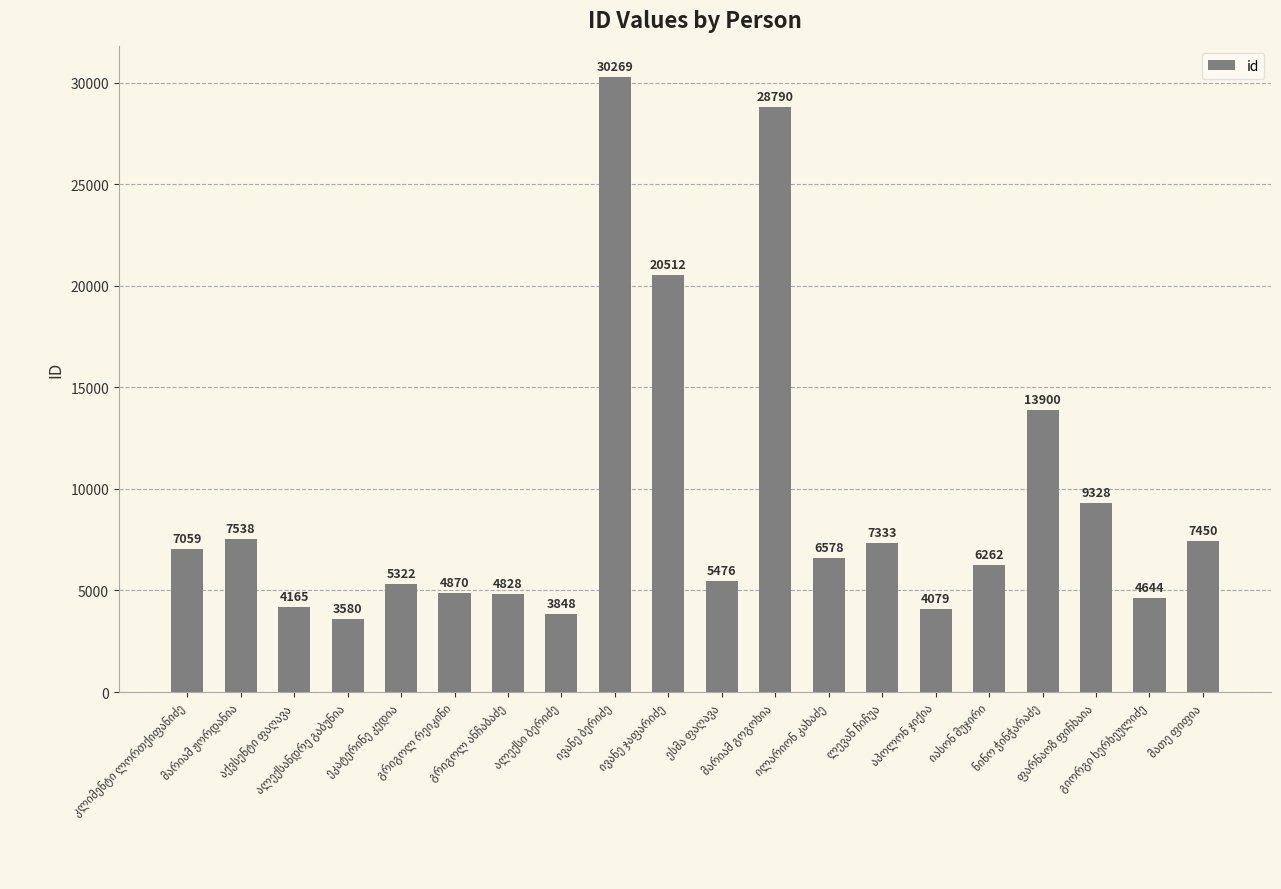

Count the number of categories in the chart.

20